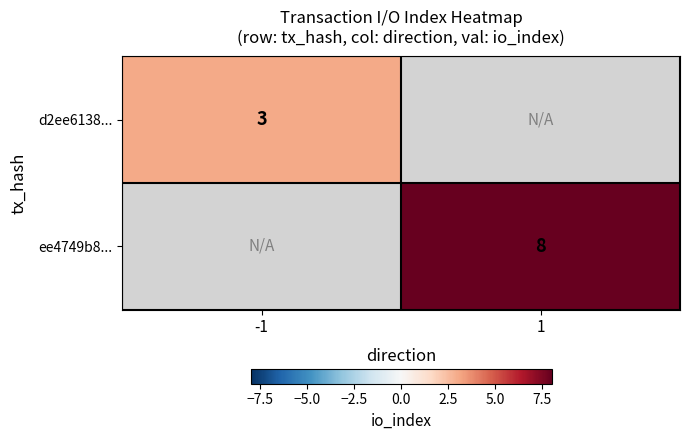

Count the number of data series in this chart.

2